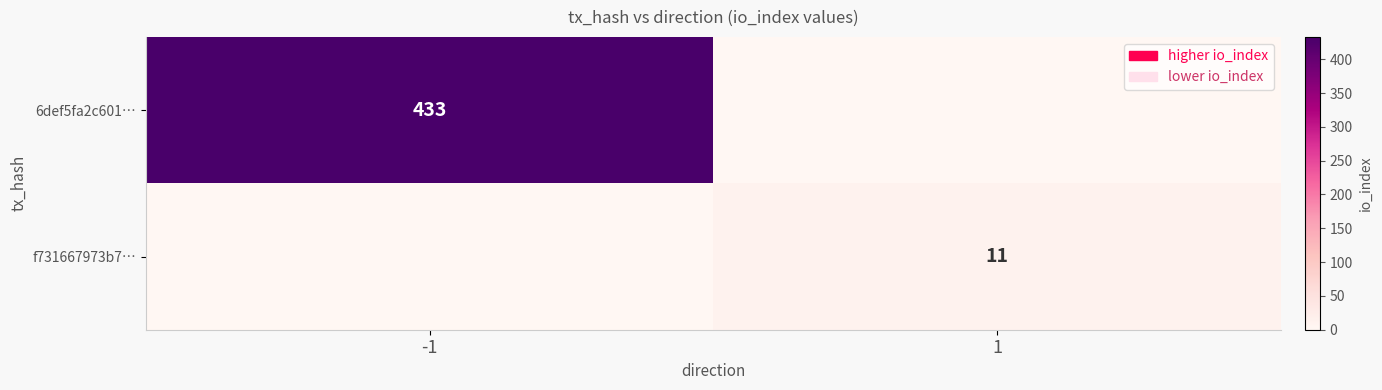

Is the value of 6def5fa2c601… at -1 greater than the value of f731667973b7… at 1?

Yes